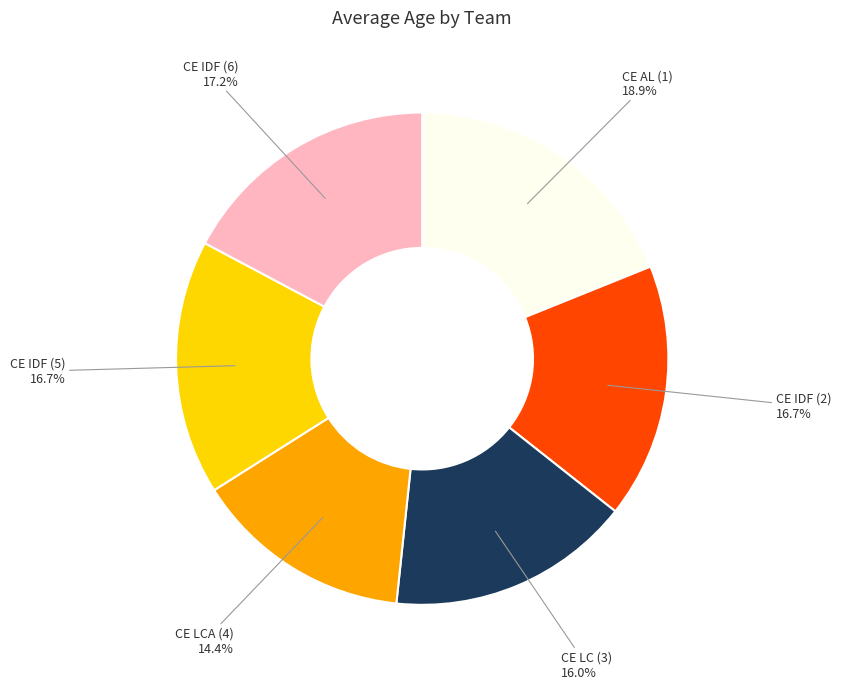

Does any single category account for the majority?

No